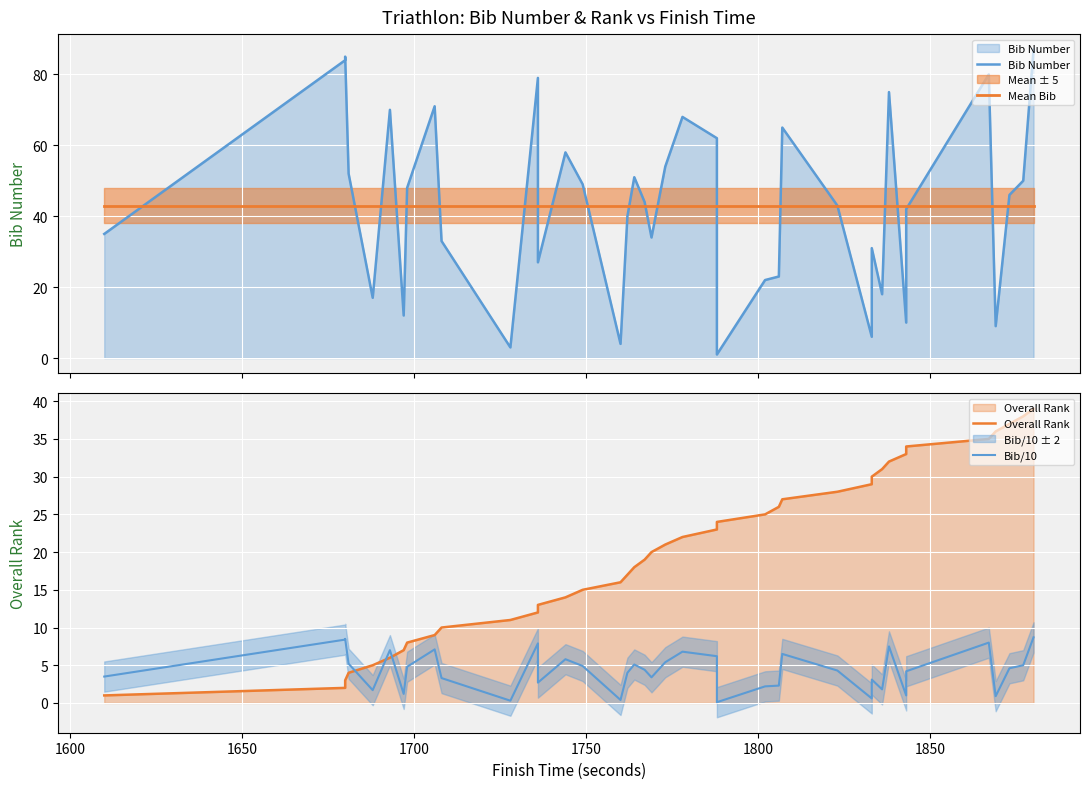

How many data points does each series have?

39